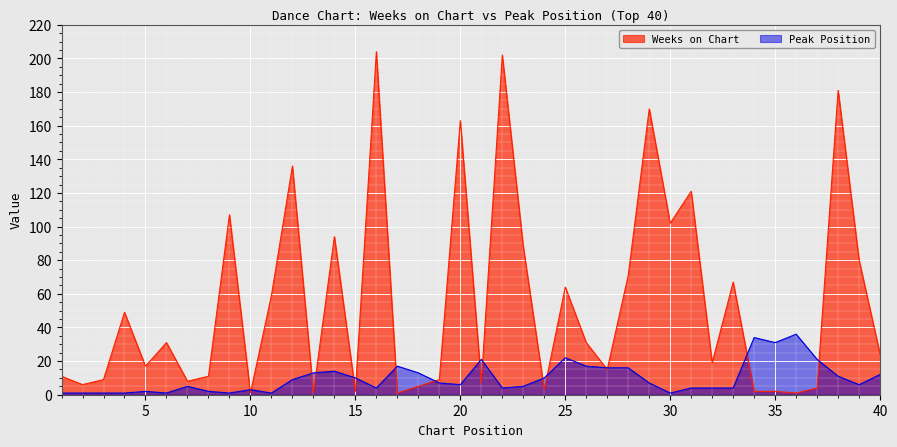

Reading left to right, transcribe all the data shown in this chart.

Weeks on Chart: 1=11	2=6	3=9	4=49	5=17	6=31	7=8	8=11	9=107	10=1	11=59	12=136	13=1	14=94	15=2	16=204	17=1	18=5	19=9	20=163	21=7	22=202	23=88	24=3	25=64	26=31	27=15	28=71	29=170	30=102	31=121	32=19	33=67	34=2	35=2	36=1	37=4	38=181	39=80	40=24
Peak Position: 1=1	2=1	3=1	4=1	5=2	6=1	7=5	8=2	9=1	10=3	11=1	12=9	13=13	14=14	15=10	16=4	17=17	18=13	19=7	20=6	21=21	22=4	23=5	24=10	25=22	26=17	27=16	28=16	29=7	30=1	31=4	32=4	33=4	34=34	35=31	36=36	37=21	38=11	39=6	40=12